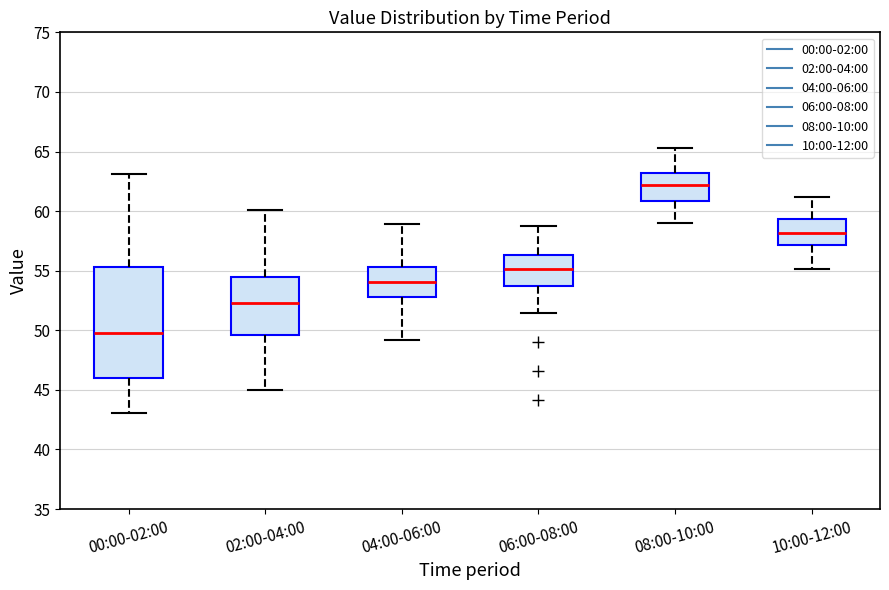

Which box is the tallest, from its lower edge to its upper edge?

00:00-02:00